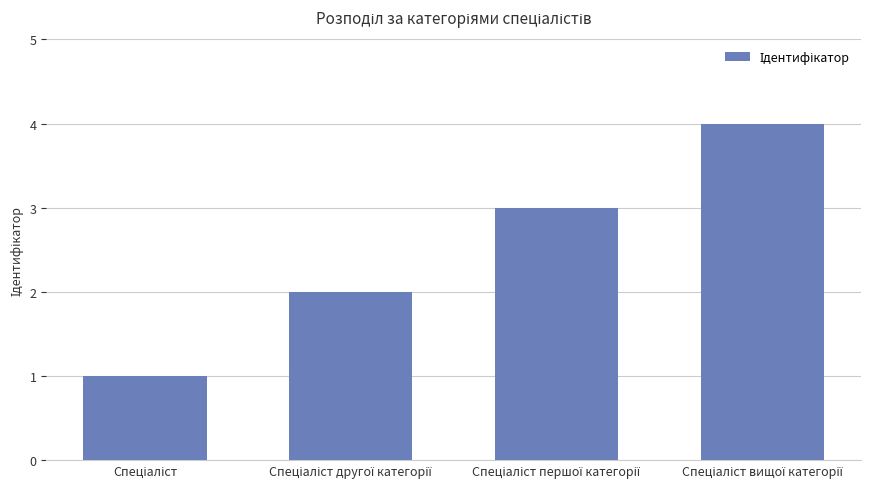

What is the difference between the maximum and minimum values?

3